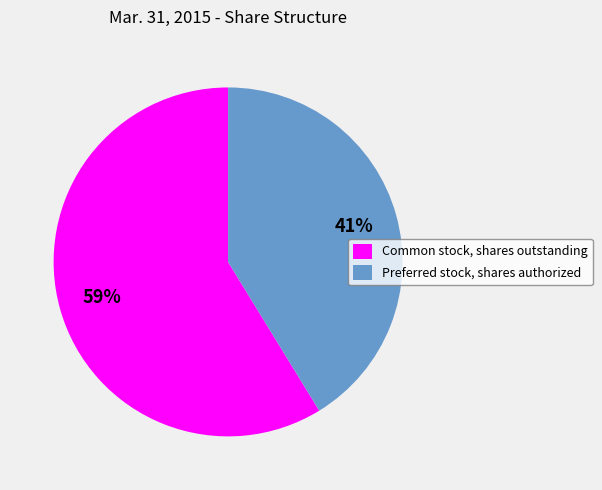

Approximately how many times larger is the value at Preferred stock, shares authorized compared to Common stock, shares outstanding?

0.7